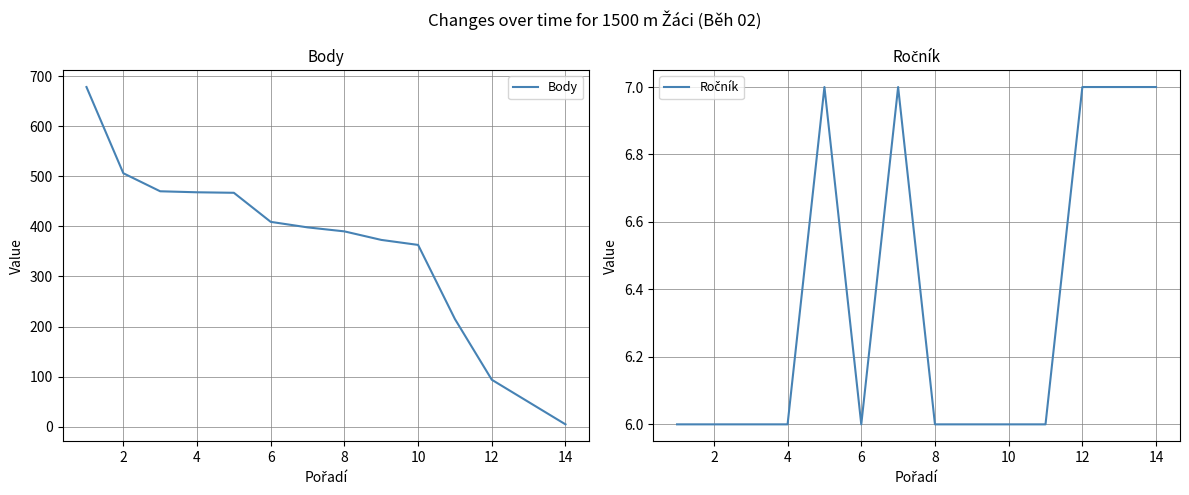

What is the minimum value shown in the chart?

5